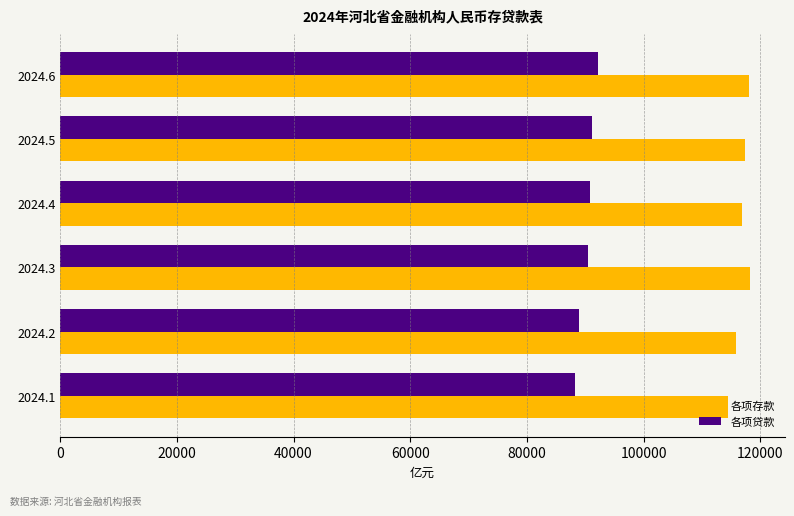

The value of 各项贷款 at 2024.4 is 151366.3. True or false?

False